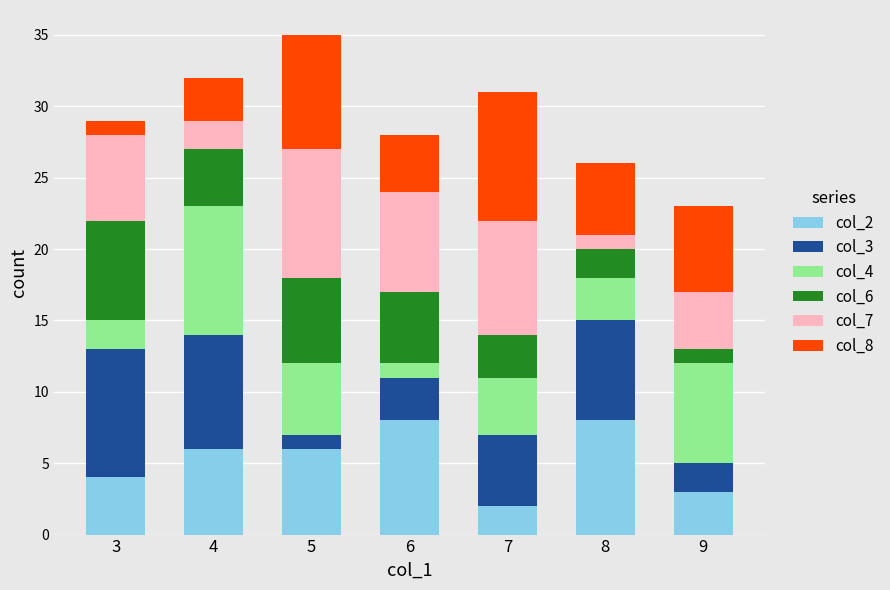

True or false: col_2 has a value of 8 at 8.

True